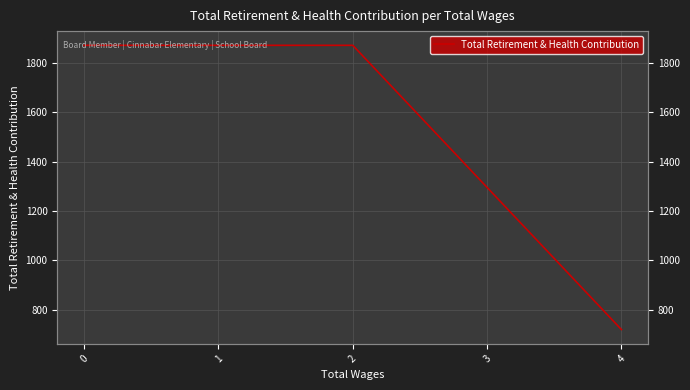

How many distinct data groups are displayed?

1